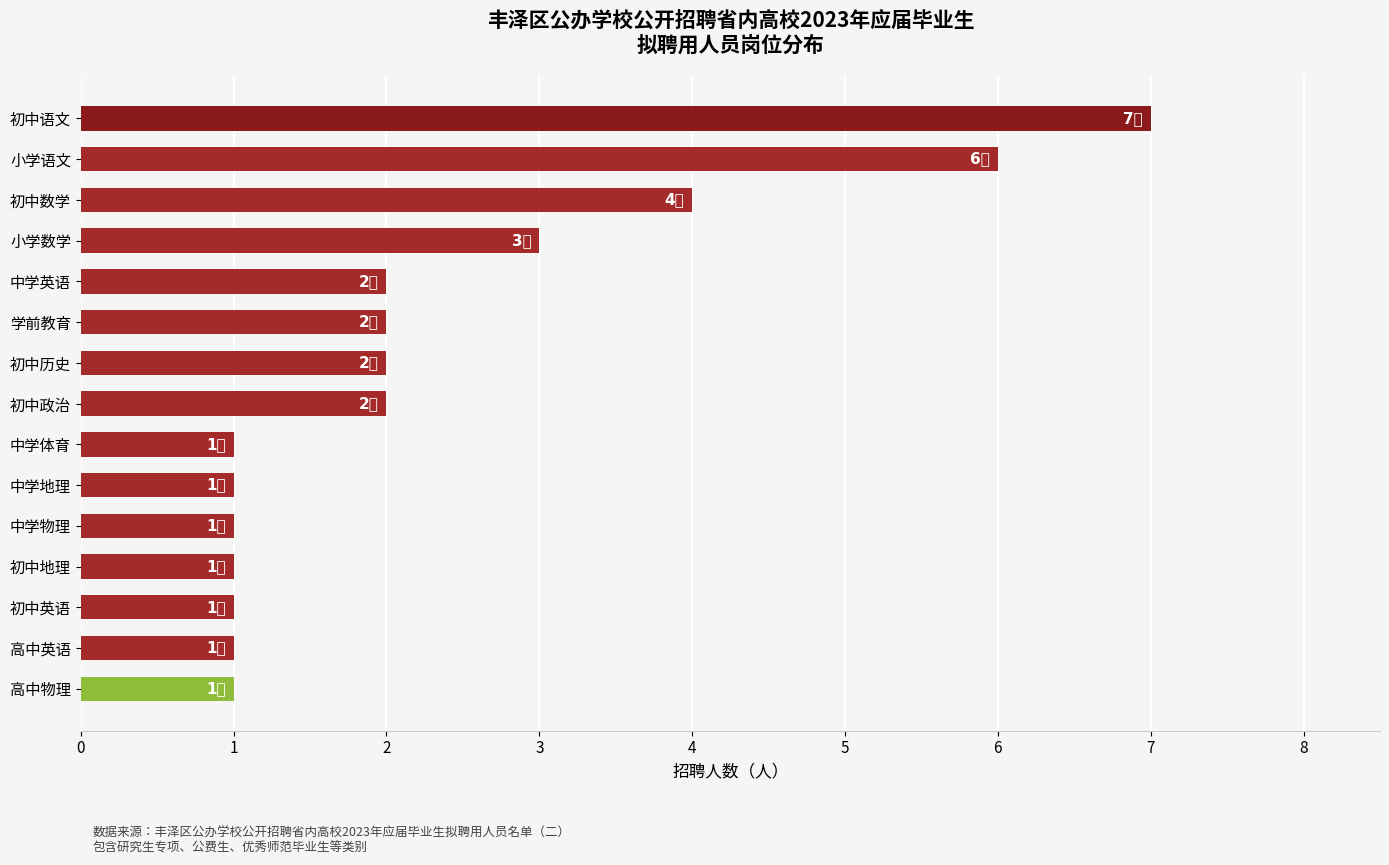

True or false: the data shows 2 at 初中数学.

False